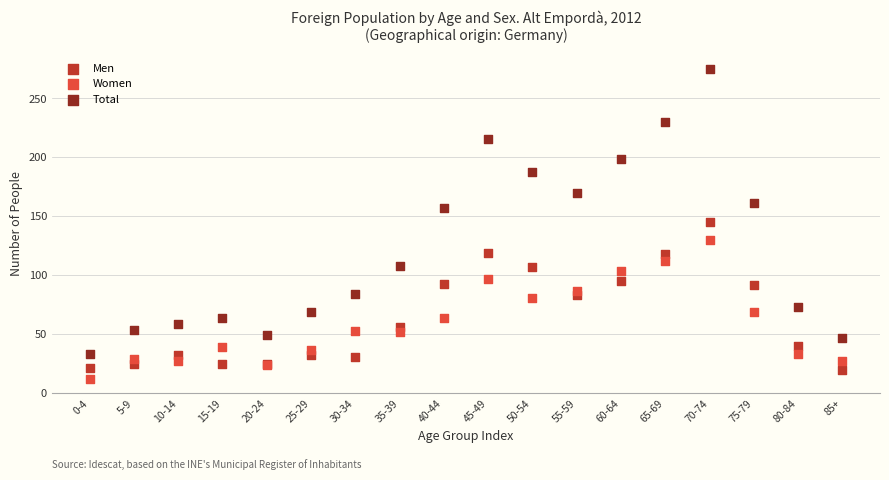

In the Total series, what Y value is closest to 154?

157